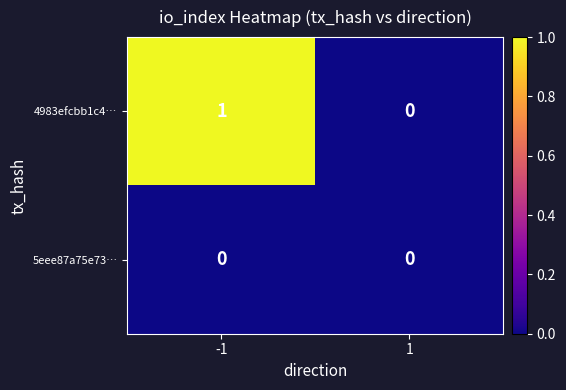

How many data points does each series have?

2